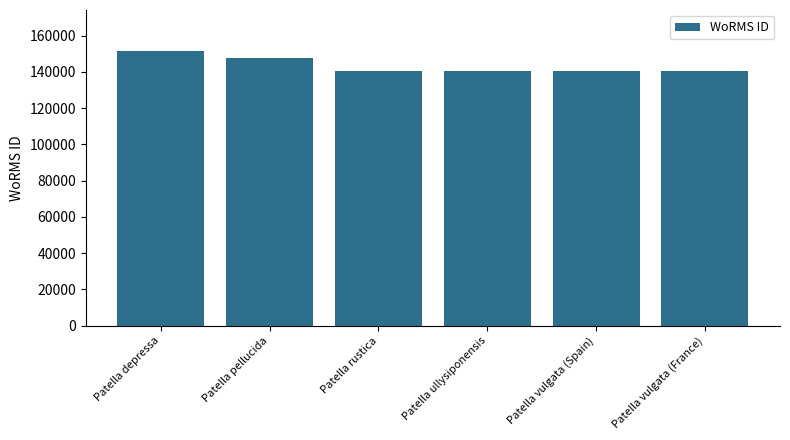

What is the label of the 2nd bar from the right?

Patella vulgata (Spain)